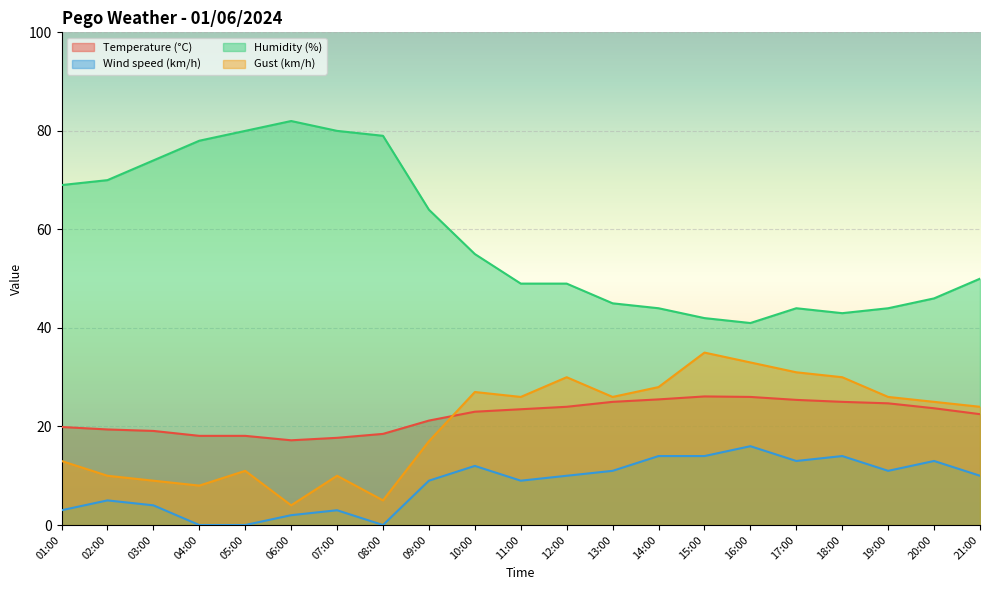

Which series ends up on top after the final intersection of Gust (km/h) and Temperature (°C)?

Gust (km/h)